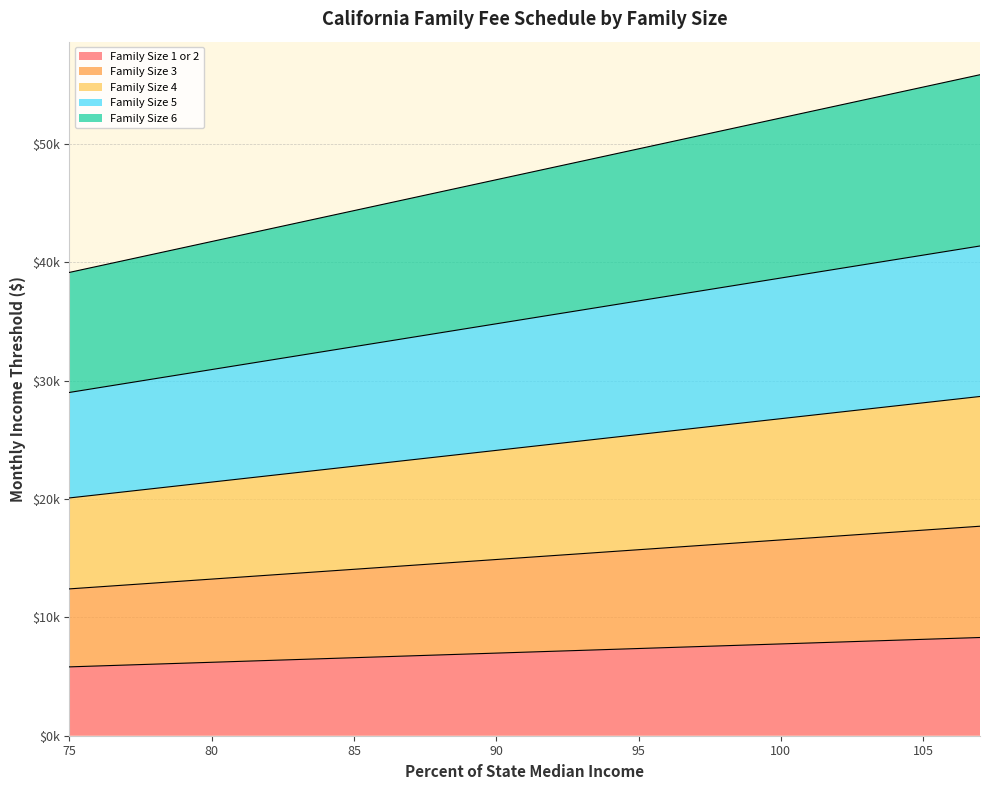

True or false: Family Size 1 or 2 and Family Size 3 intersect in this chart.

False